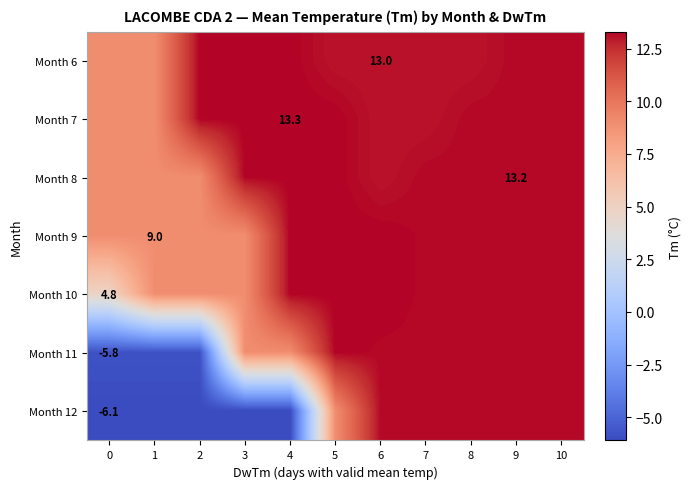

What value does the Month 7 series have at 2?

13.3